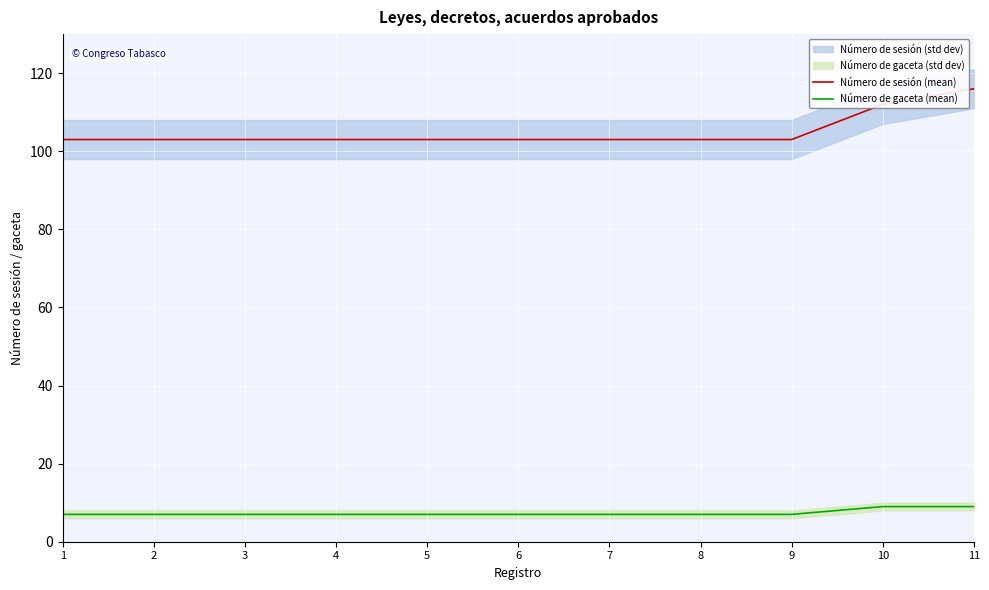

Between 10 and 3, which is larger?

10